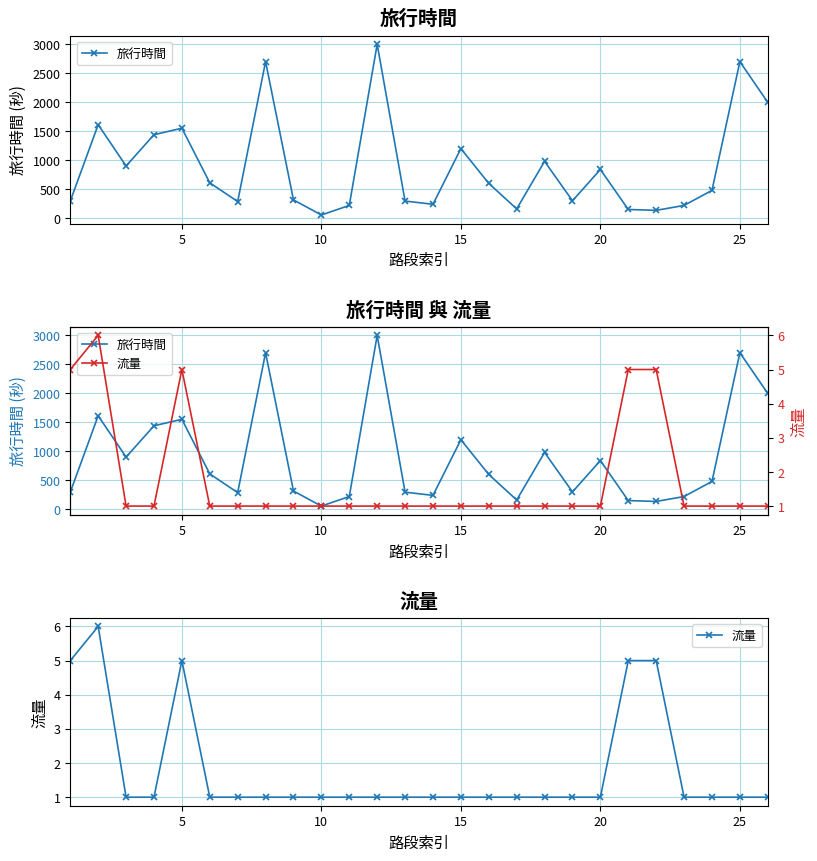

What is the greatest value displayed?

3000